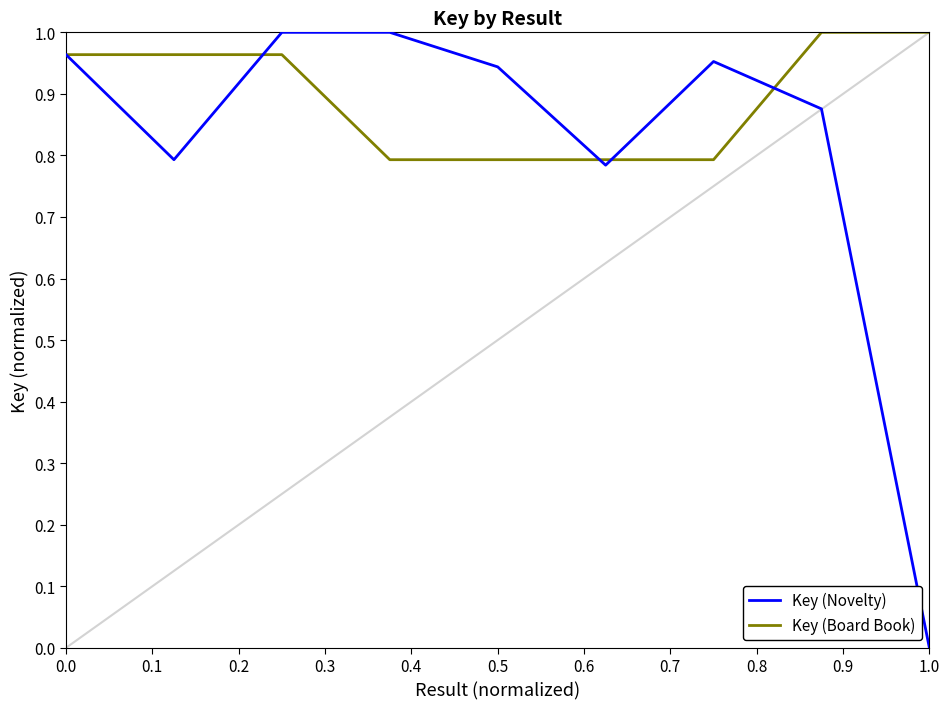

Which series has the widest spread of values?

Key (Novelty)